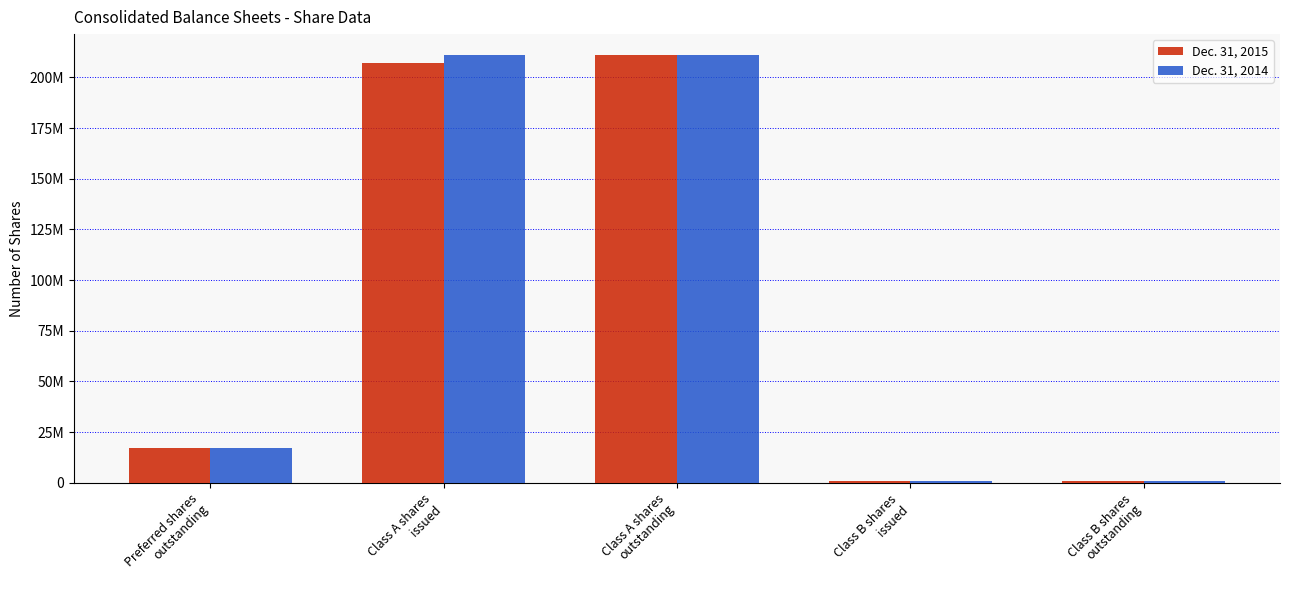

What are all the series names shown in the legend?

Dec. 31, 2015, Dec. 31, 2014